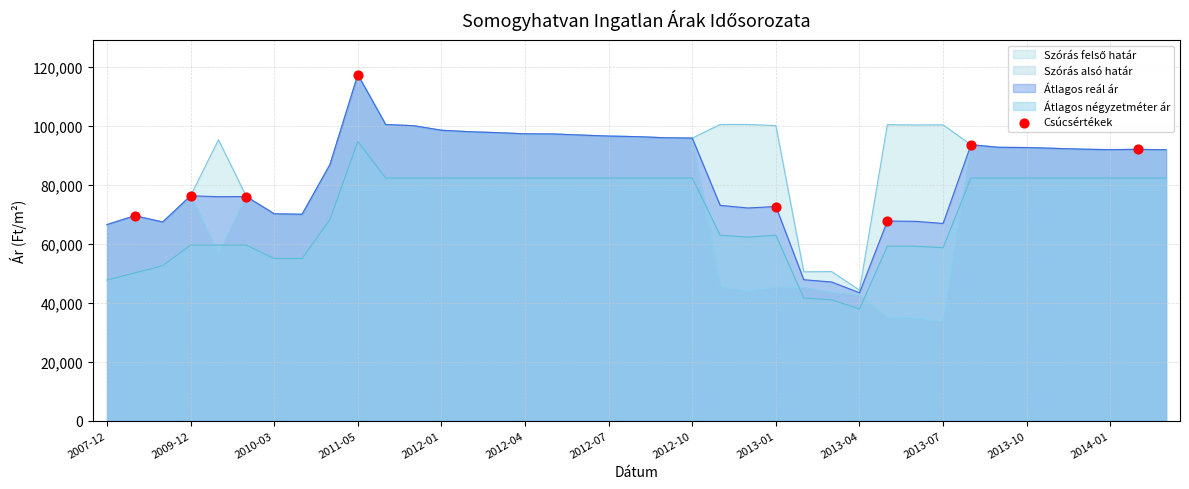

Which series has the largest range (max minus min)?

Szórás alsó határ